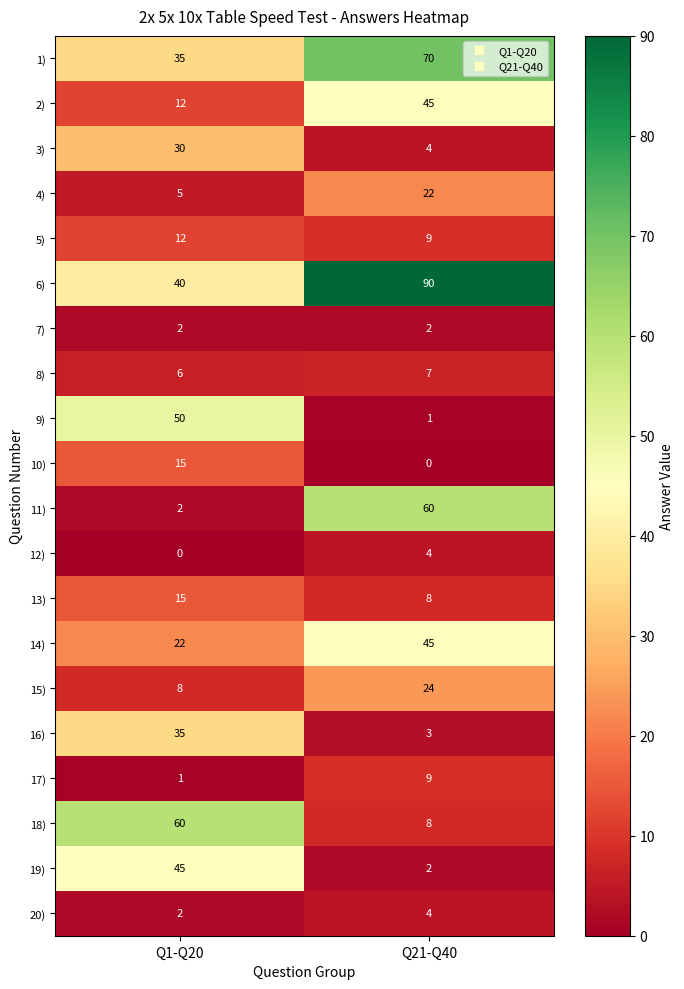

How many distinct data groups are displayed?

20